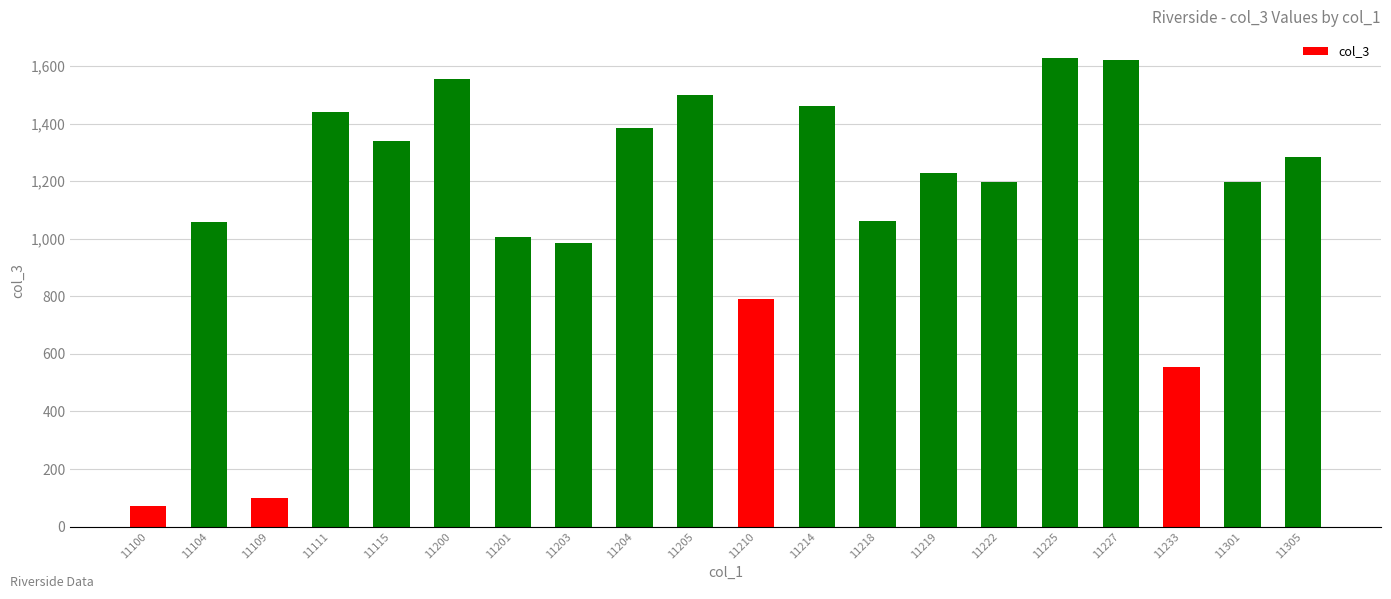

Is it true that the value at 11218 is 323?

False